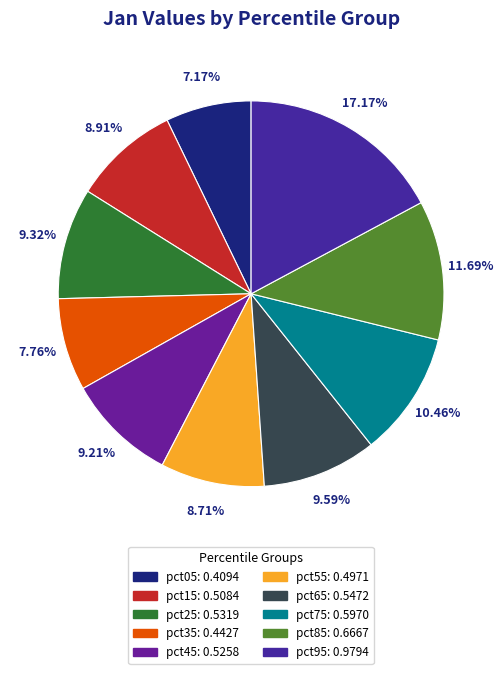

What is the total percentage of pct85 and pct25?

21.0%